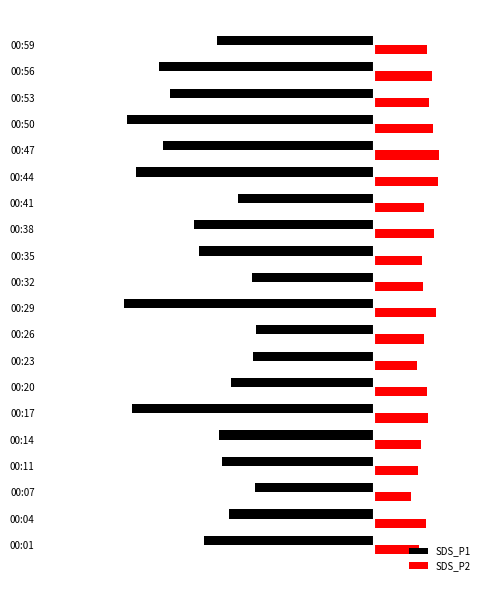

What are all the series names shown in the legend?

SDS_P1, SDS_P2